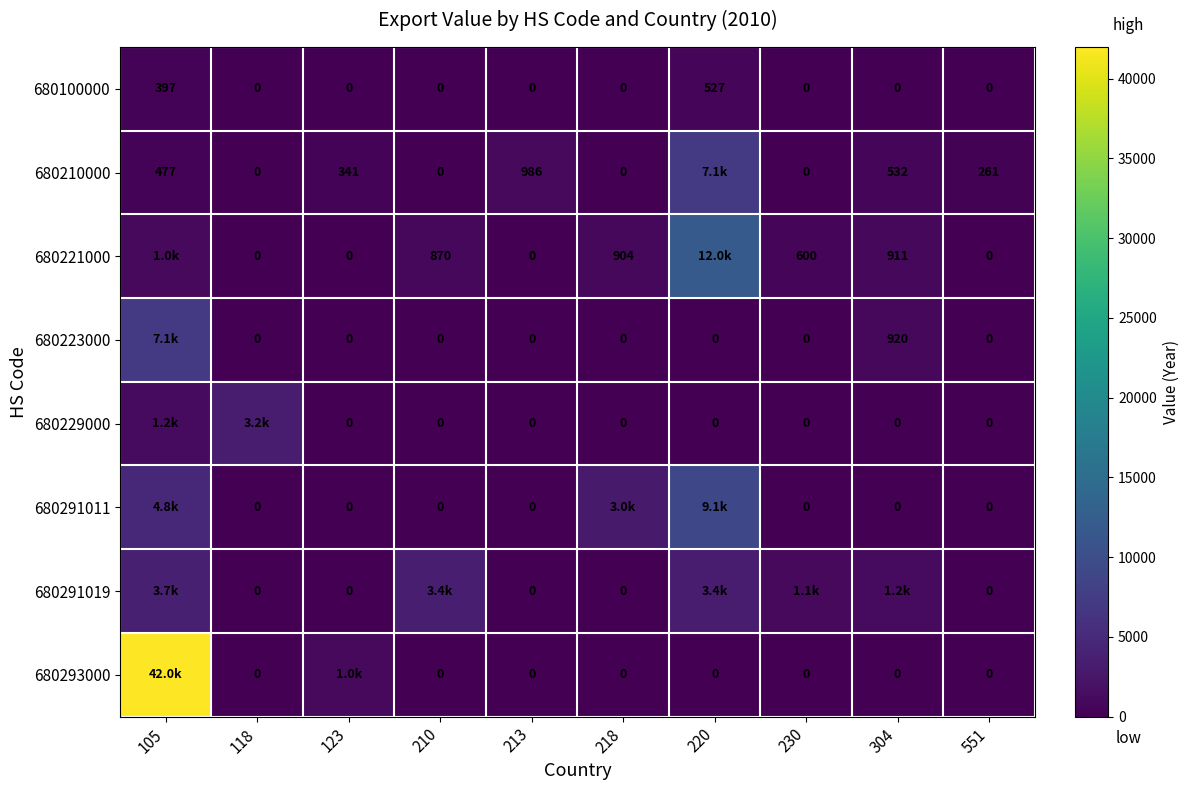

What is the difference between the 680100000 values at 105 and 123?

397